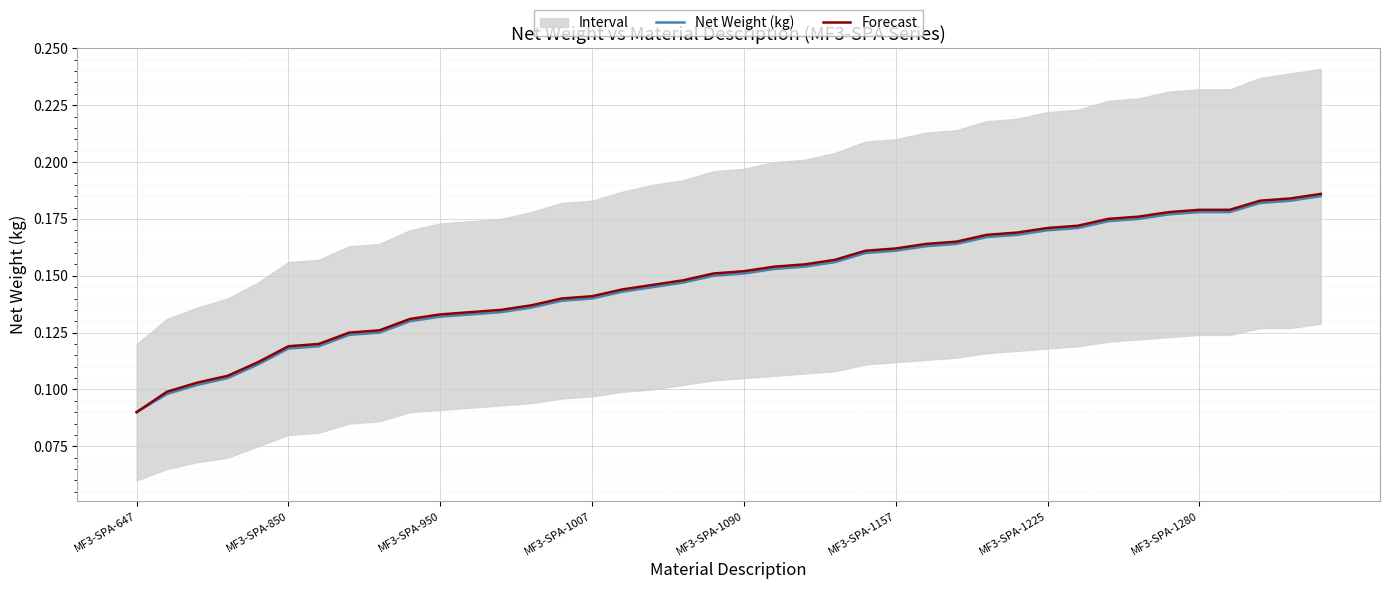

True or false: Net Weight (kg) has a value of 0.1 at 19.

True